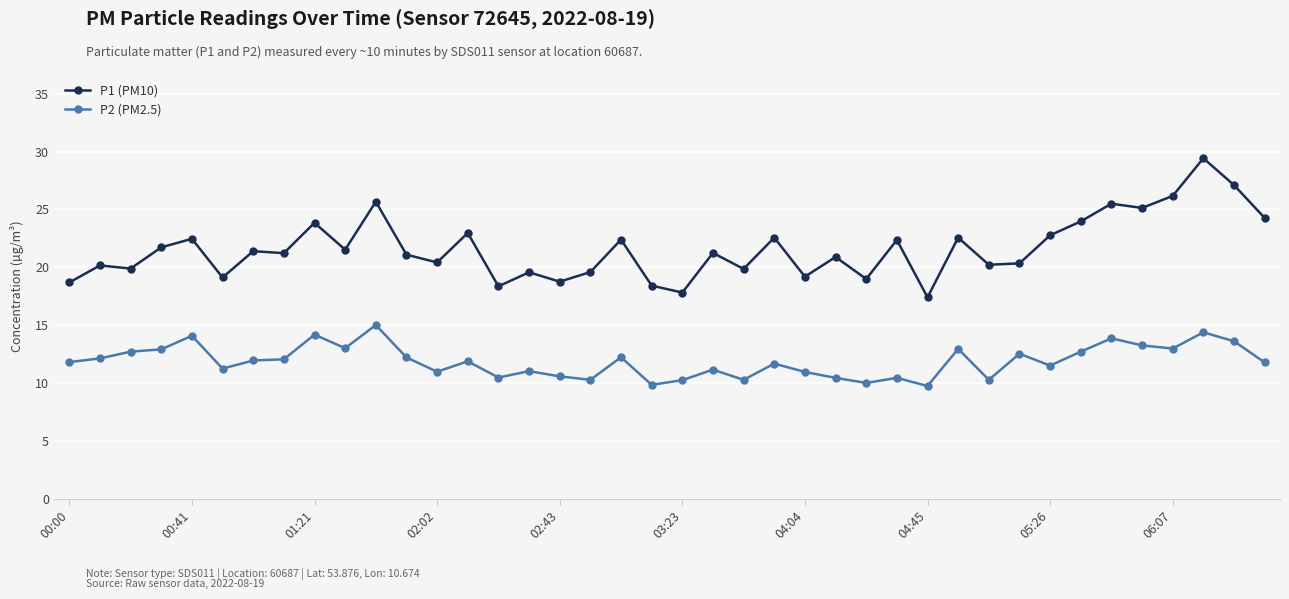

True or false: P1 (PM10) and P2 (PM2.5) intersect in this chart.

False